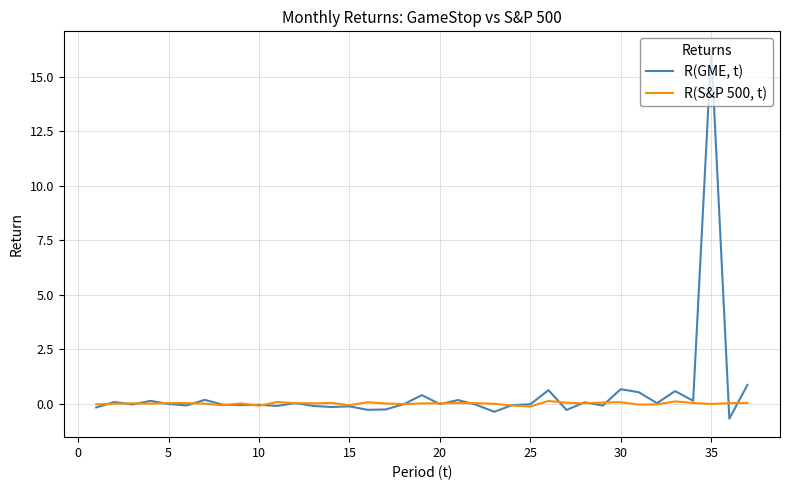

Which series has the widest spread of values?

R(GME, t)